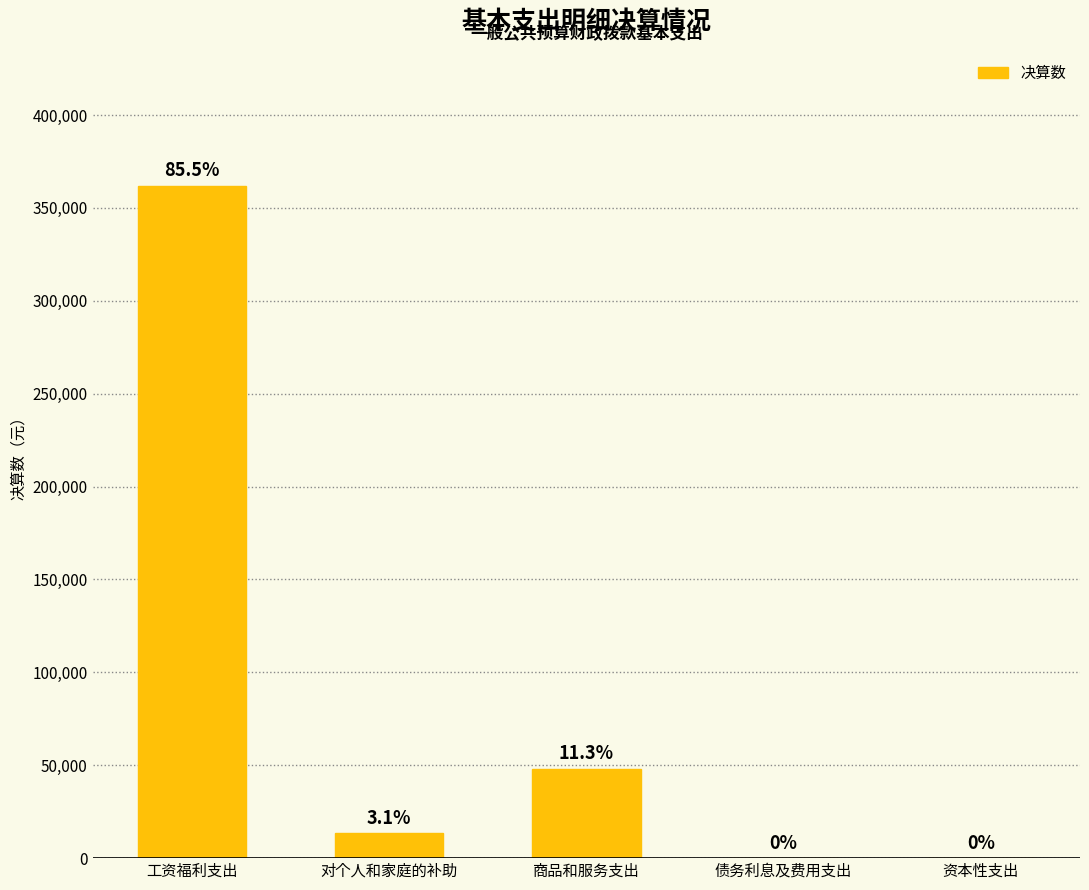

How many values are above zero?

3